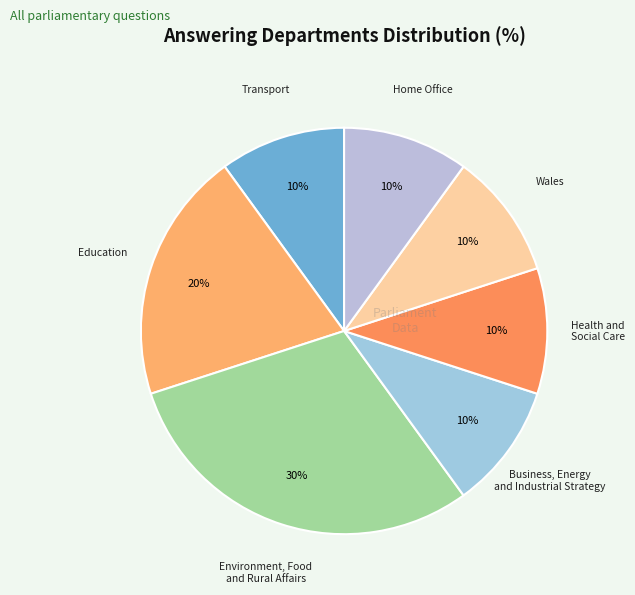

Is there any slice that represents more than half of the pie?

No